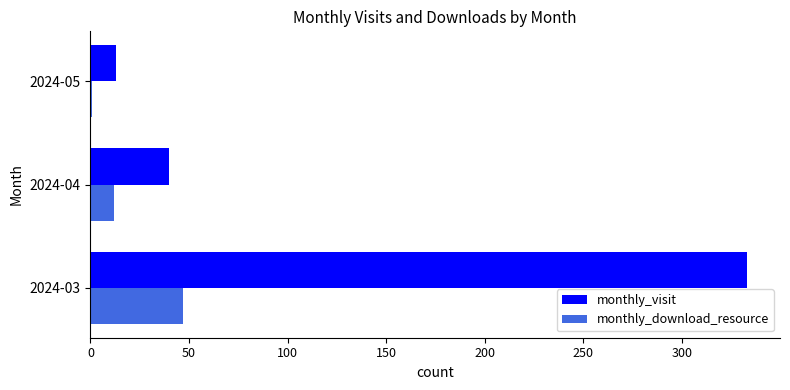

Where is monthly_visit nearest to the value 173?

2024-04